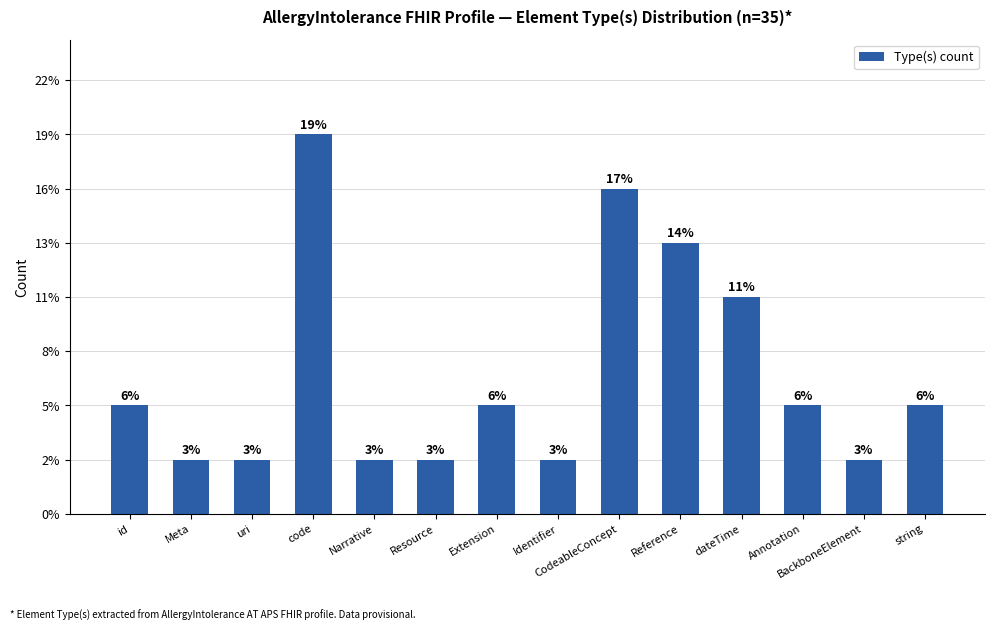

What position from the left is code?

4